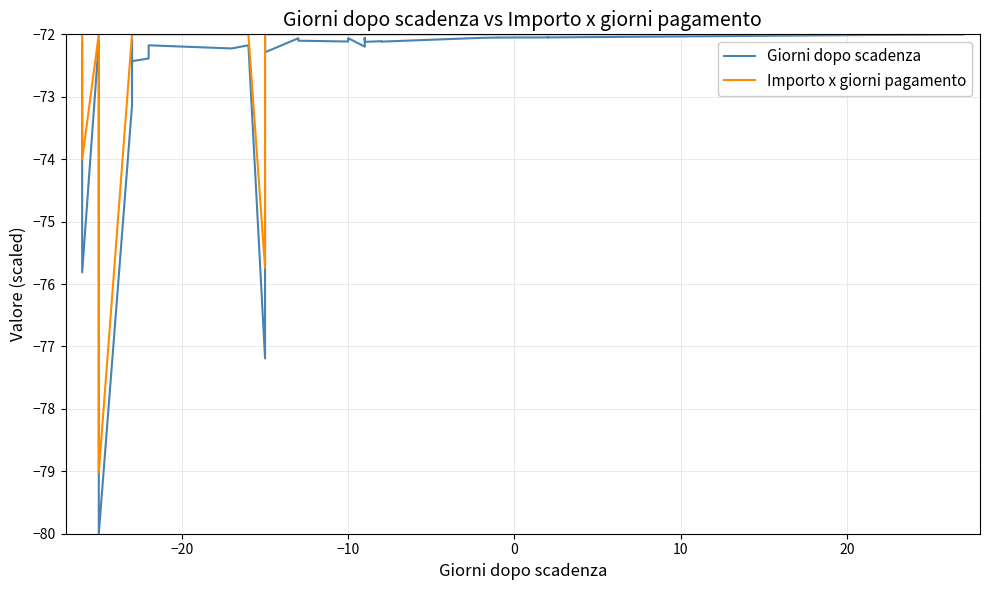

What is the total value across all series at 32?

-144.1